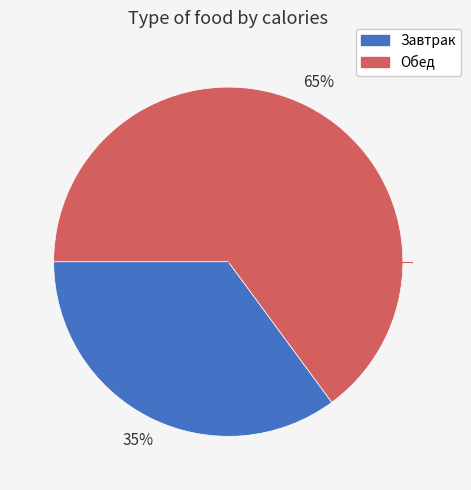

Does any single category account for the majority?

Yes